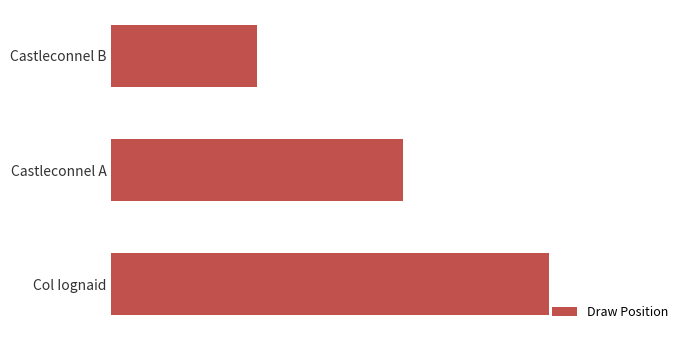

Are the bars horizontal?

Yes